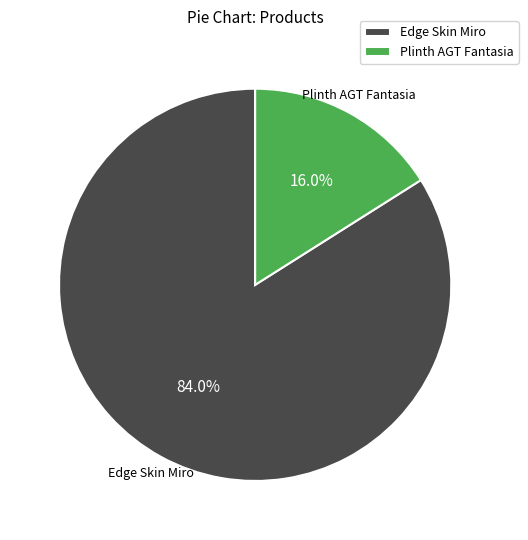

What is the smallest slice in the pie chart?

Plinth AGT Fantasia